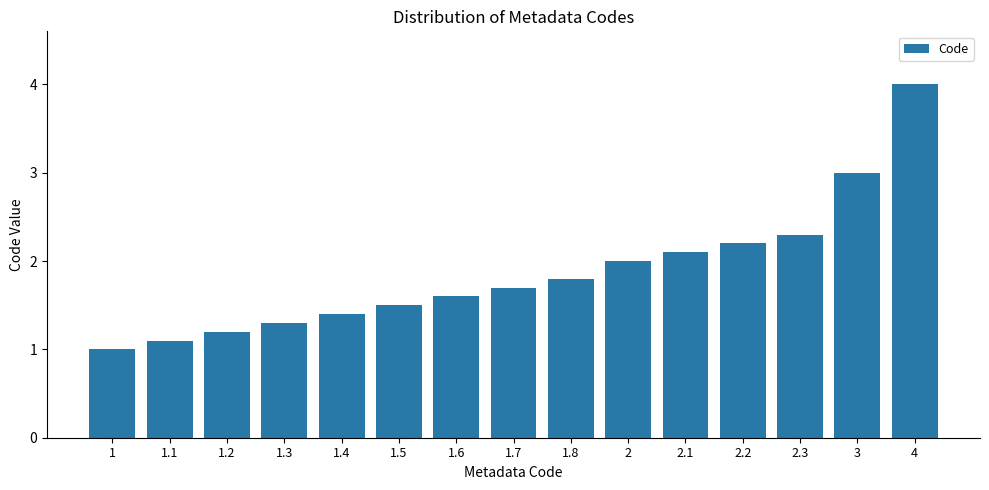

What is the sum of all values?

28.2